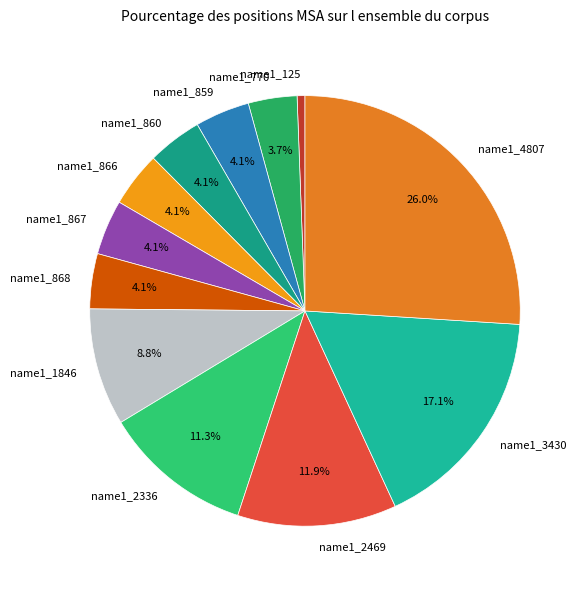

Is it true that name1_4807 is 37% of the pie?

False